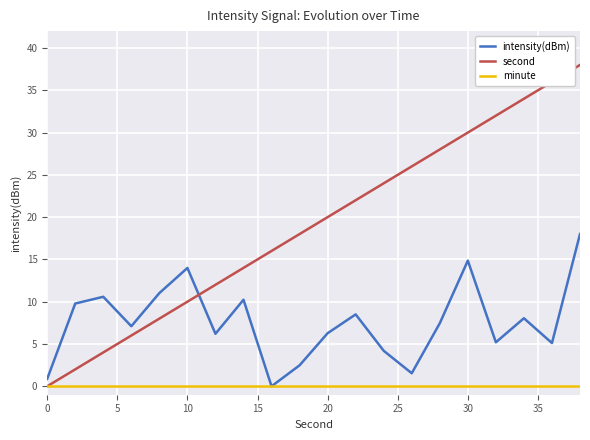

How many times do intensity(dBm) and second cross each other?

1